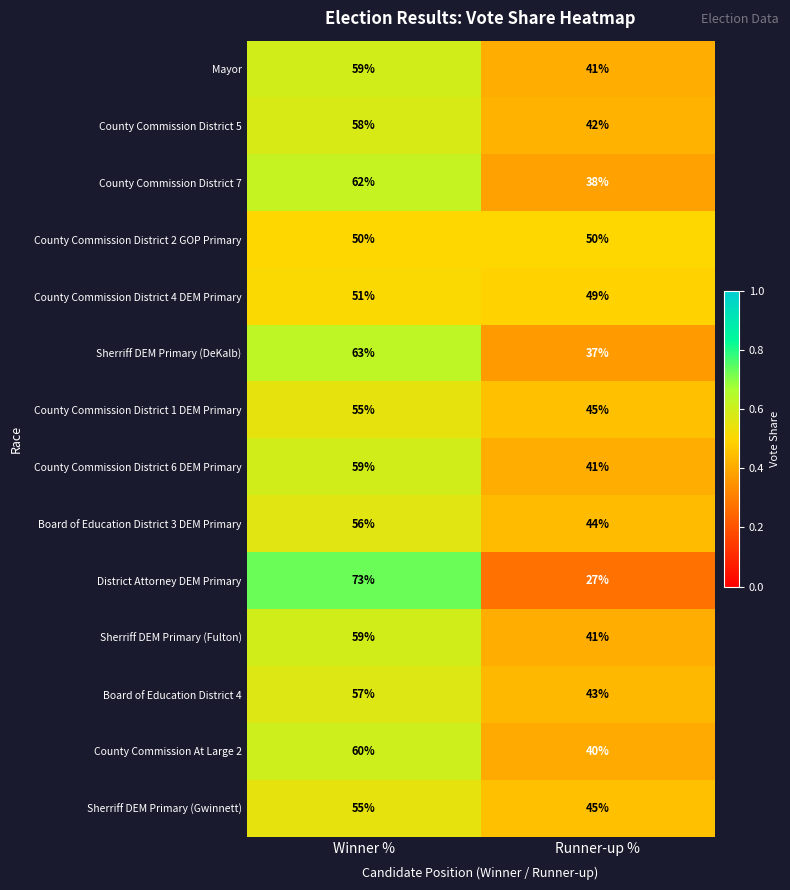

Which series has the largest range (max minus min)?

District Attorney DEM Primary